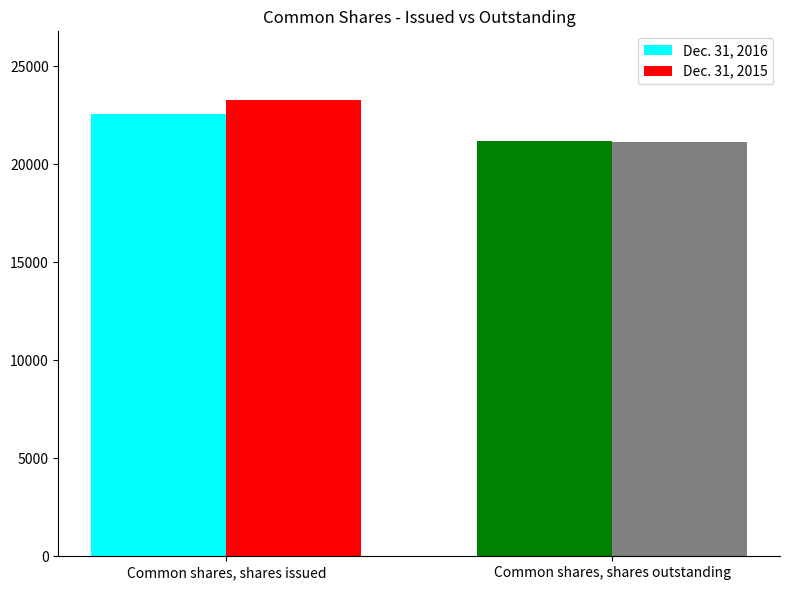

What is the sum of all Dec. 31, 2016 values?

43735